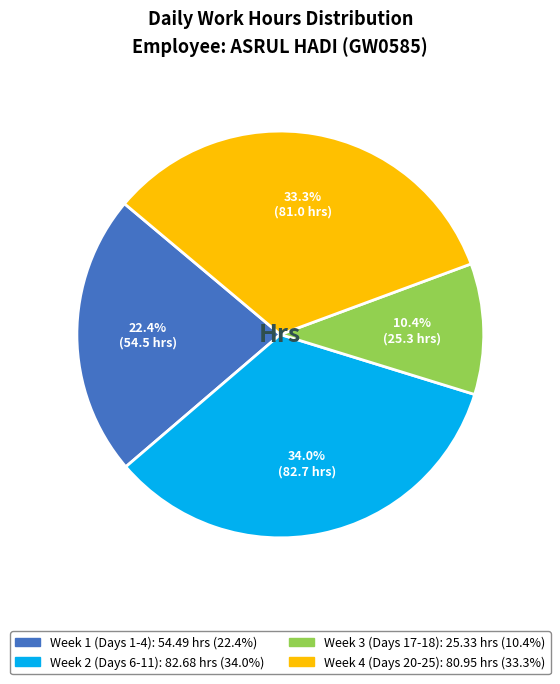

Does any single category account for the majority?

No